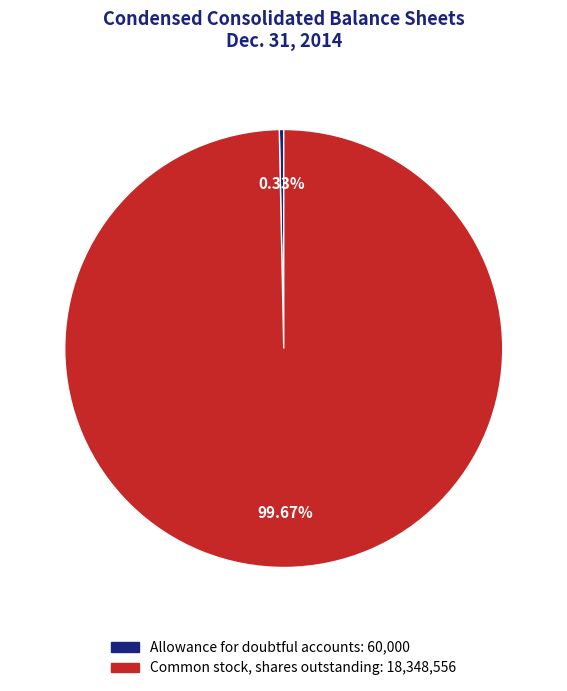

To the nearest percent, what is the combined percentage of Common stock, shares outstanding and Allowance for doubtful accounts?

100%